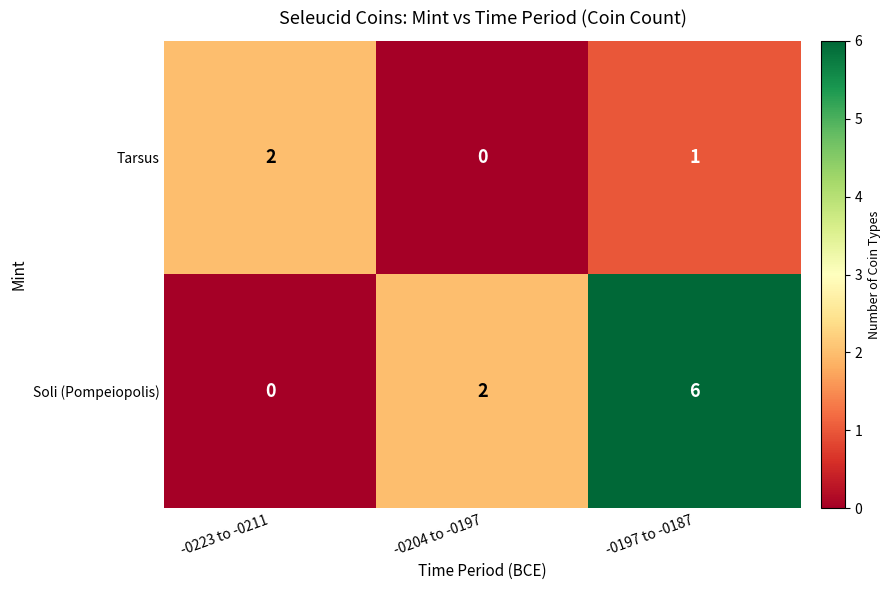

Which series has the largest range (max minus min)?

Soli (Pompeiopolis)